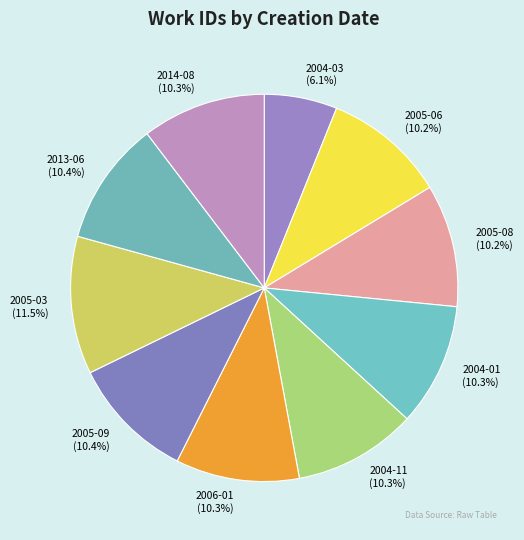

Is it true that 2005-06 is 10% of the pie?

True